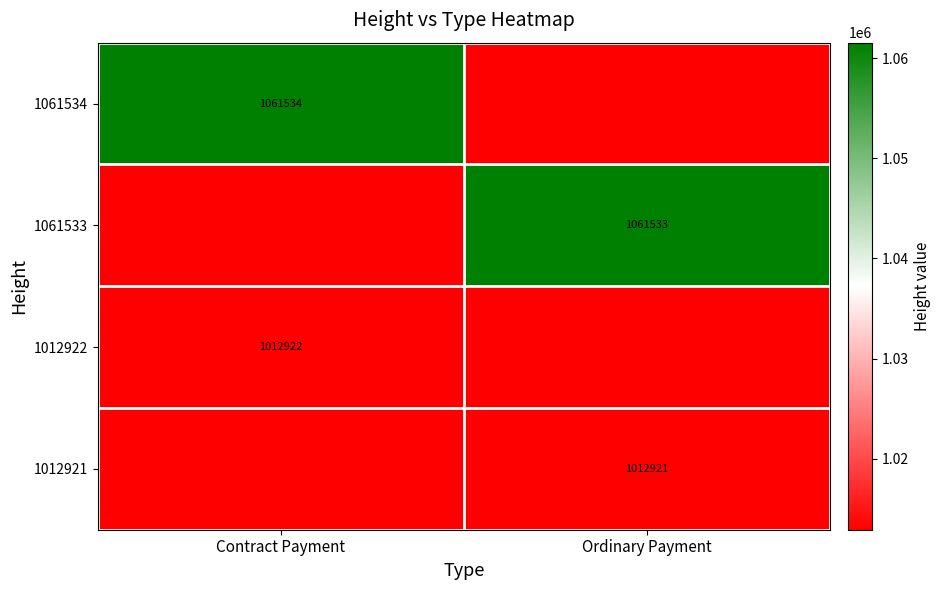

How many series are shown in this chart?

4